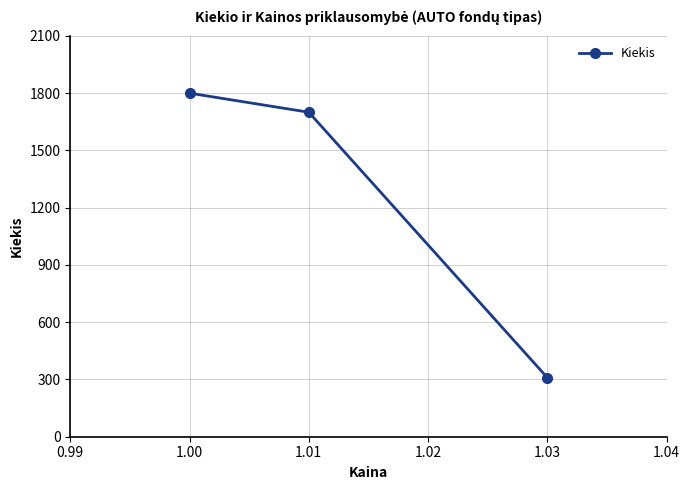

Reading left to right, list all the values displayed in this chart.

1.00=1800	1.01=1700	1.03=310